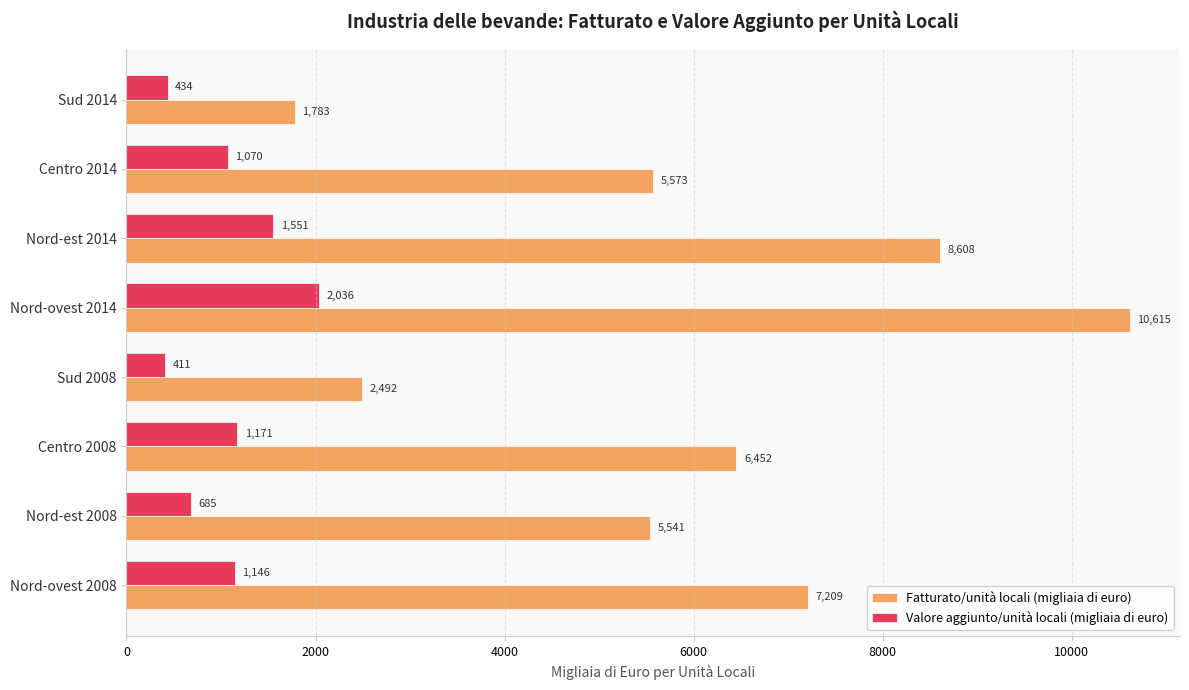

Is the value of Valore aggiunto/unità locali (migliaia di euro) at Nord-est 2008 greater than the value of Fatturato/unità locali (migliaia di euro) at Centro 2014?

No